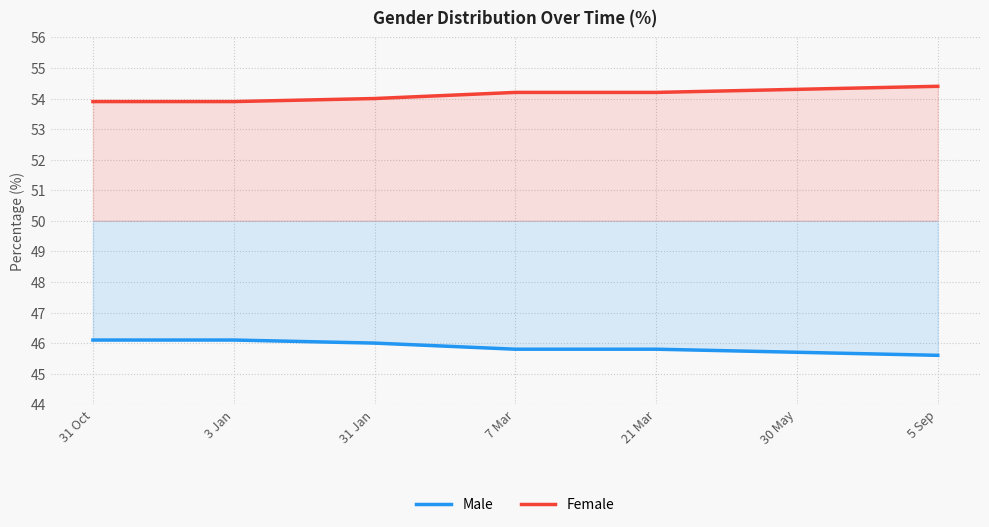

Reading left to right, list all the values displayed in this chart.

Male: 46.1	46.1	46.0	45.8	45.8	45.7	45.6
Female: 53.9	53.9	54.0	54.2	54.2	54.3	54.4